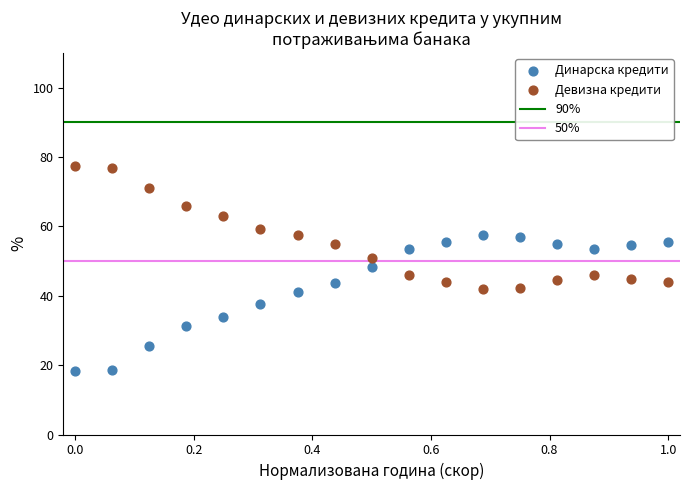

Across all data points, what is the range of X values (max minus min)?

1.0